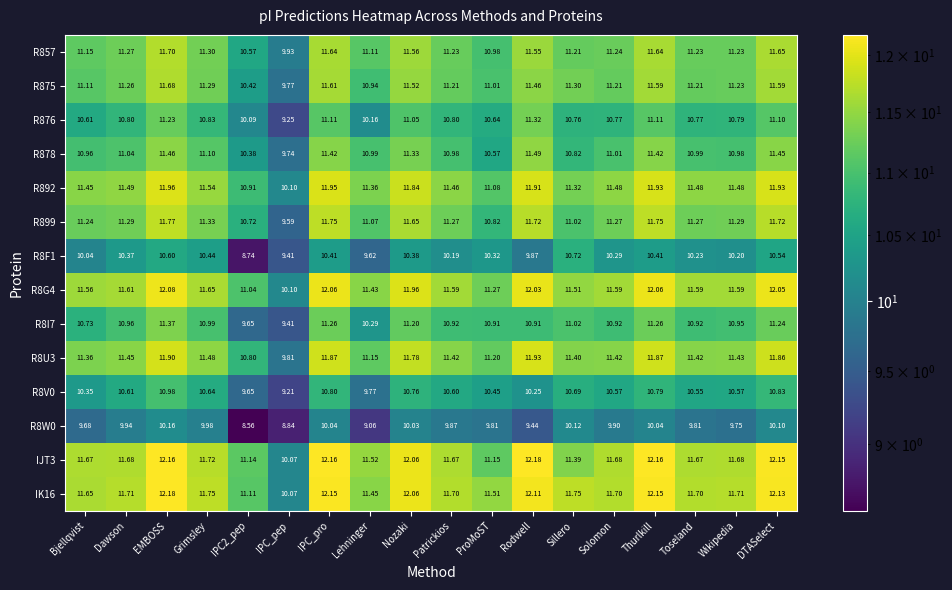

Which series has the largest total across all categories?

IK16